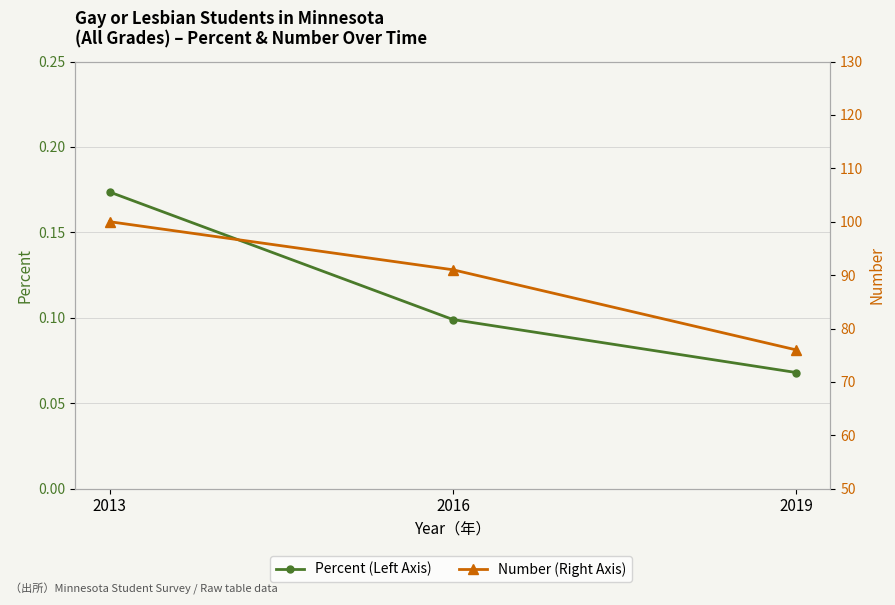

Which series has the widest spread of values?

Number (Right Axis)